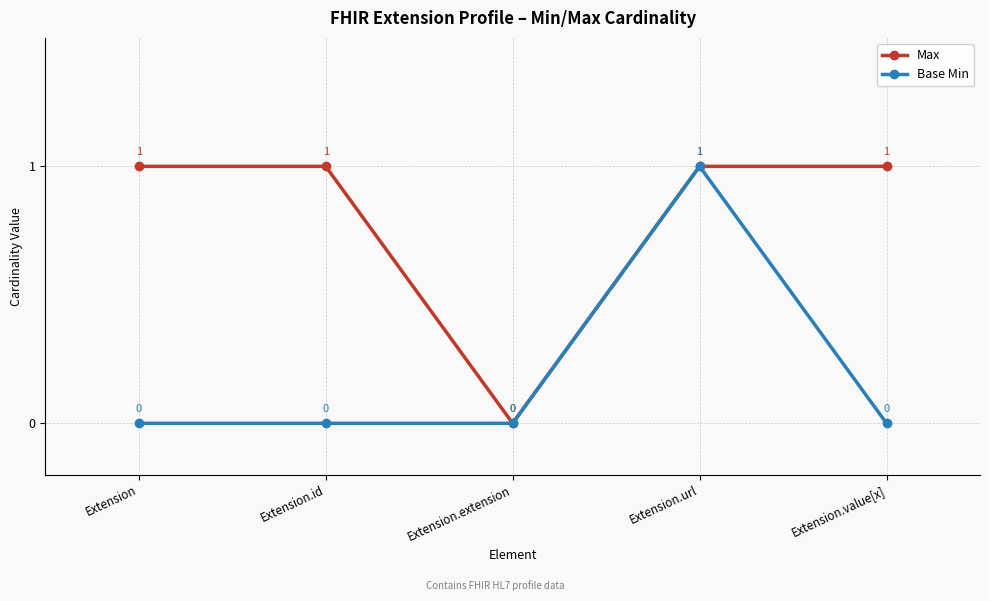

Count the number of categories in the chart.

5